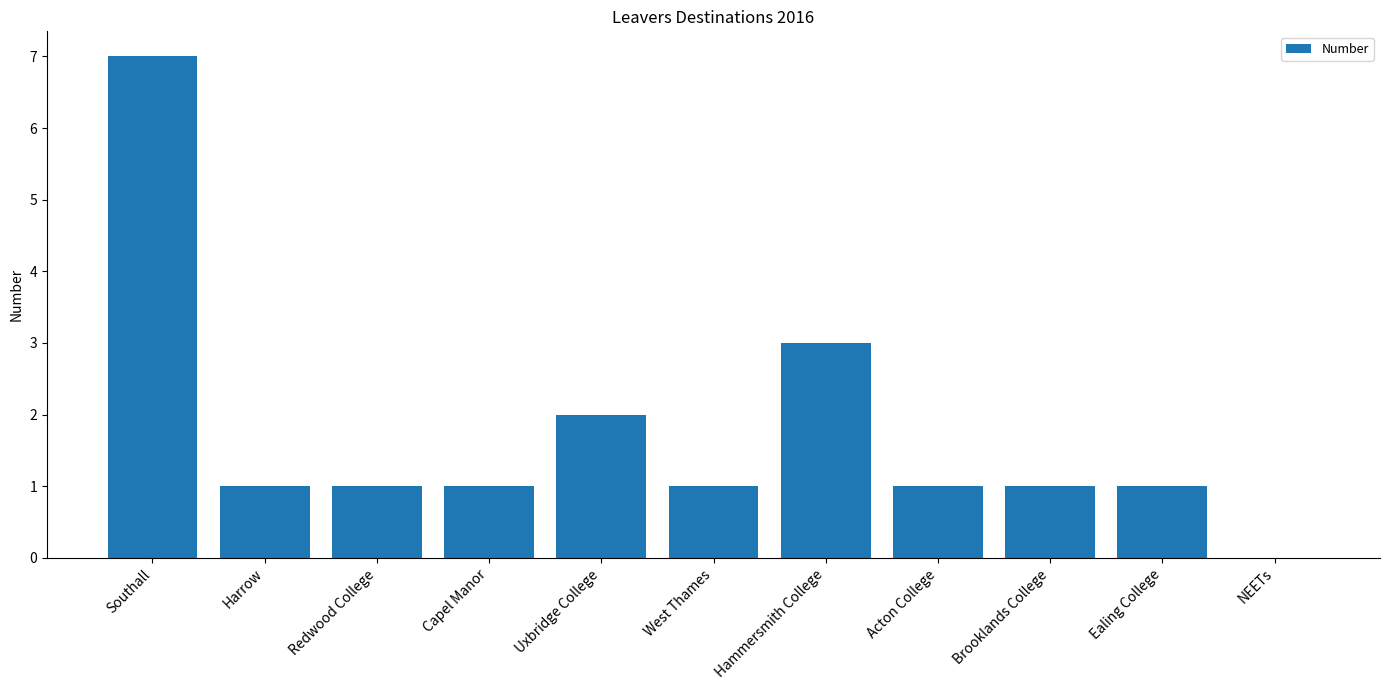

What is the sum of all values?

19